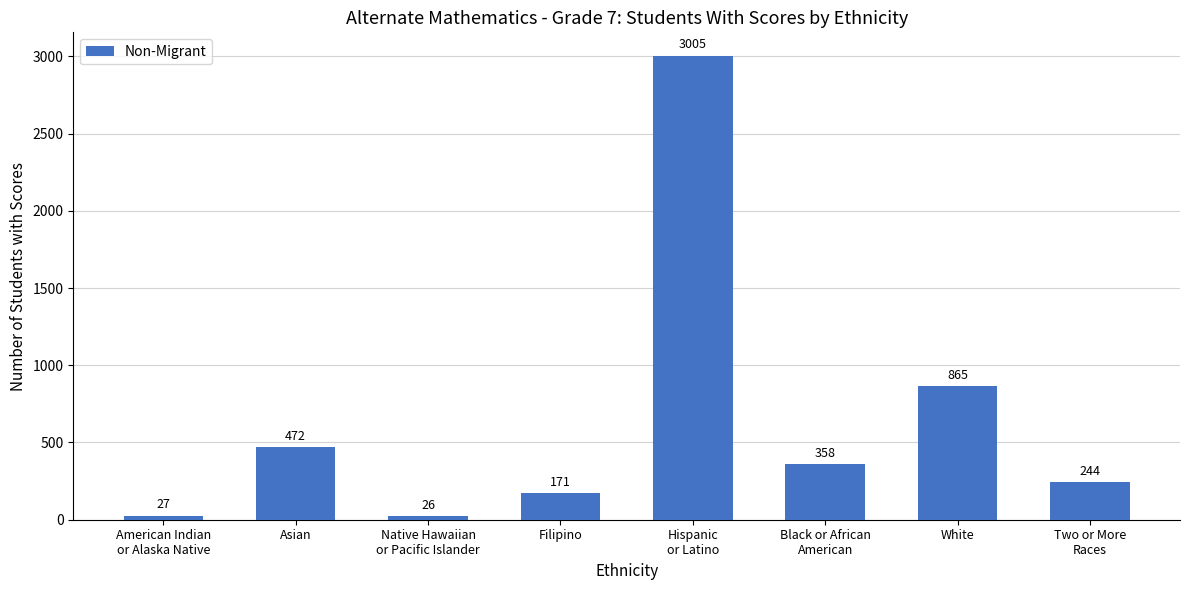

Which category has the highest value across all series?

Hispanic
or Latino